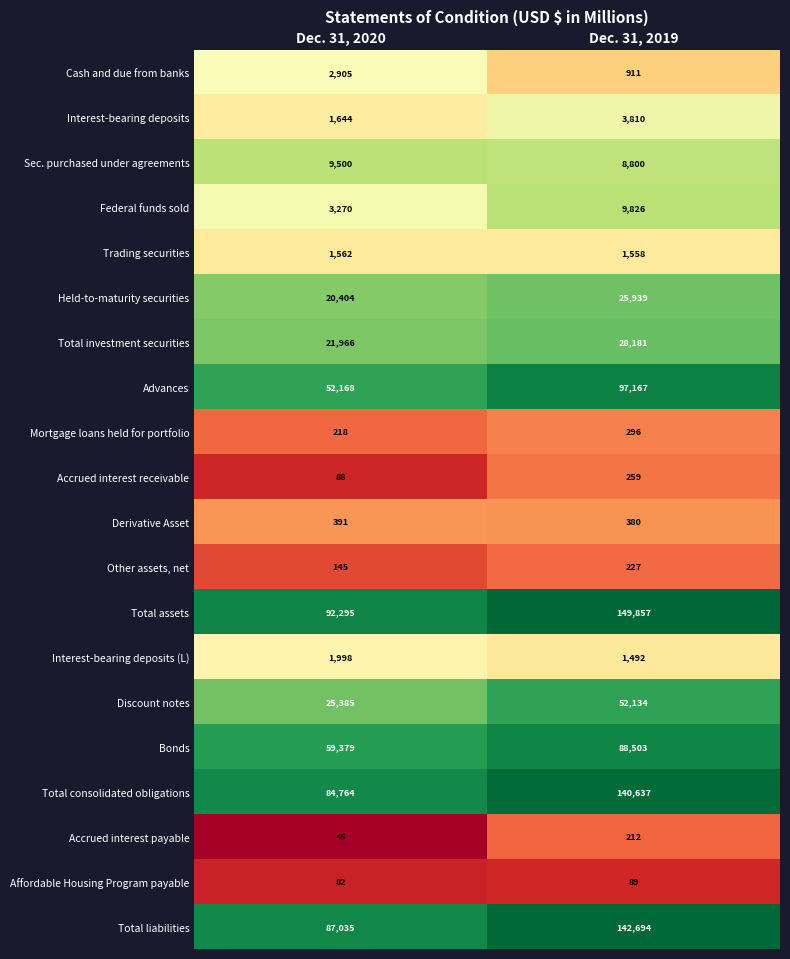

What is the spread (max minus min) of values at Dec. 31, 2019?

149768